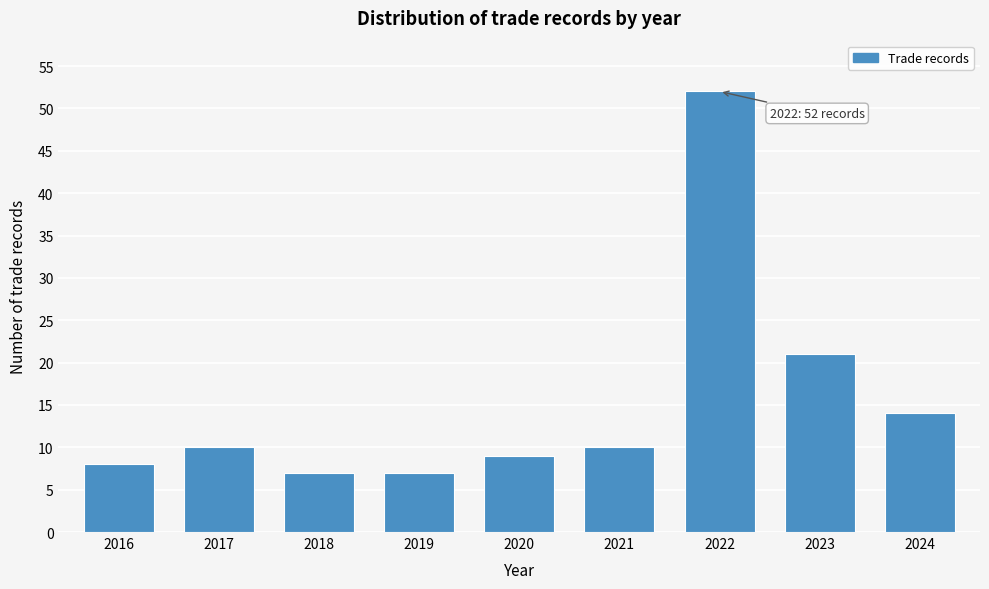

Reading right to left, list all the values displayed in this chart.

14	21	52	10	9	7	7	10	8